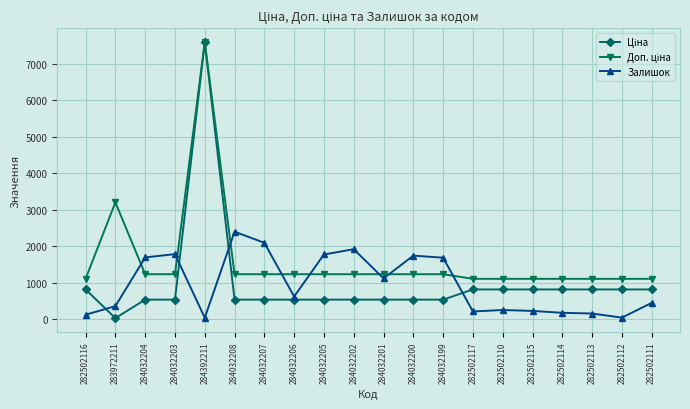

What is the greatest value displayed?

7596.5